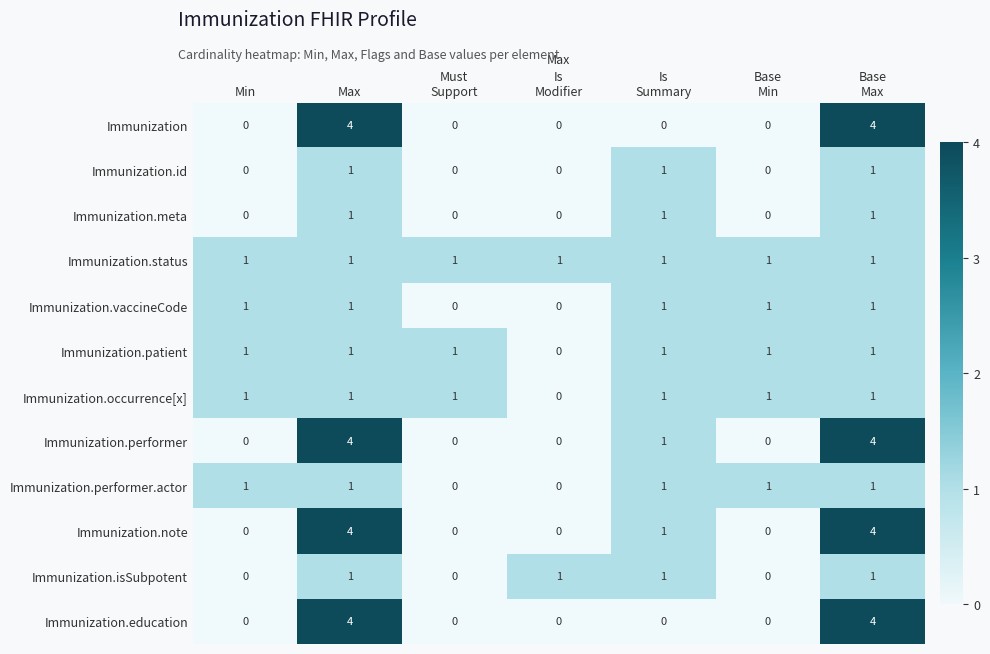

At how many categories does at least one series exceed 0?

7